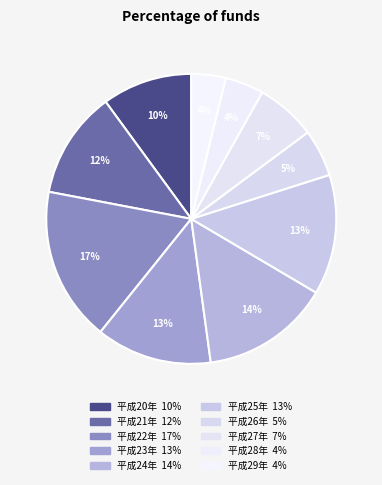

The 平成21年 slice represents 12% of the pie. True or false?

True